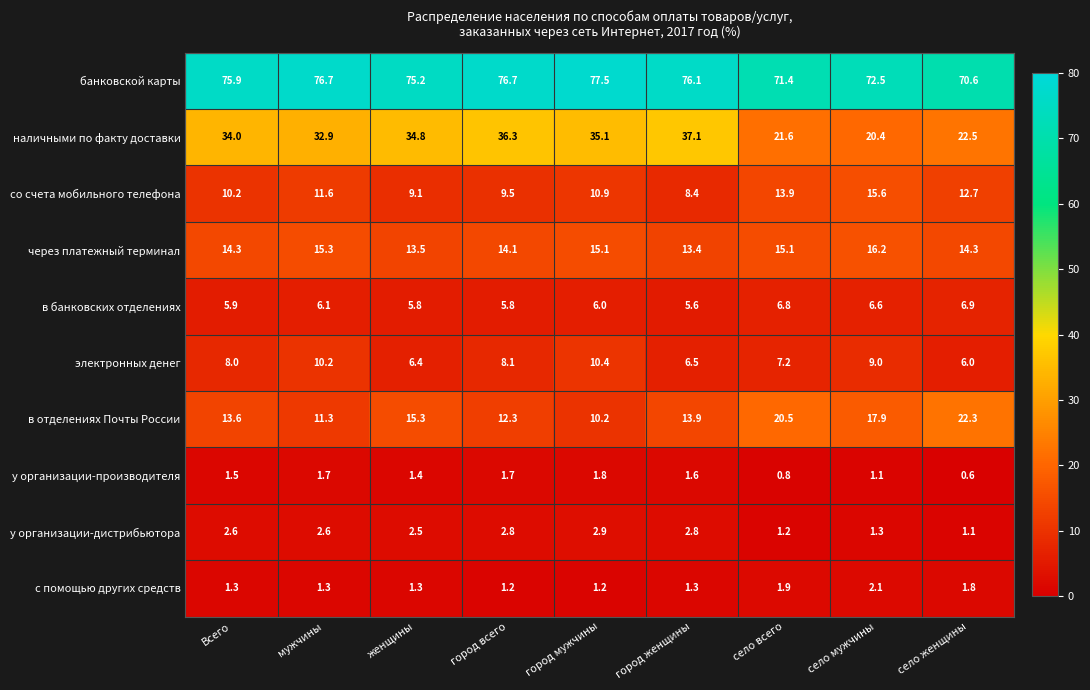

What is the sum of the наличными по факту доставки values at город всего and мужчины?

69.2